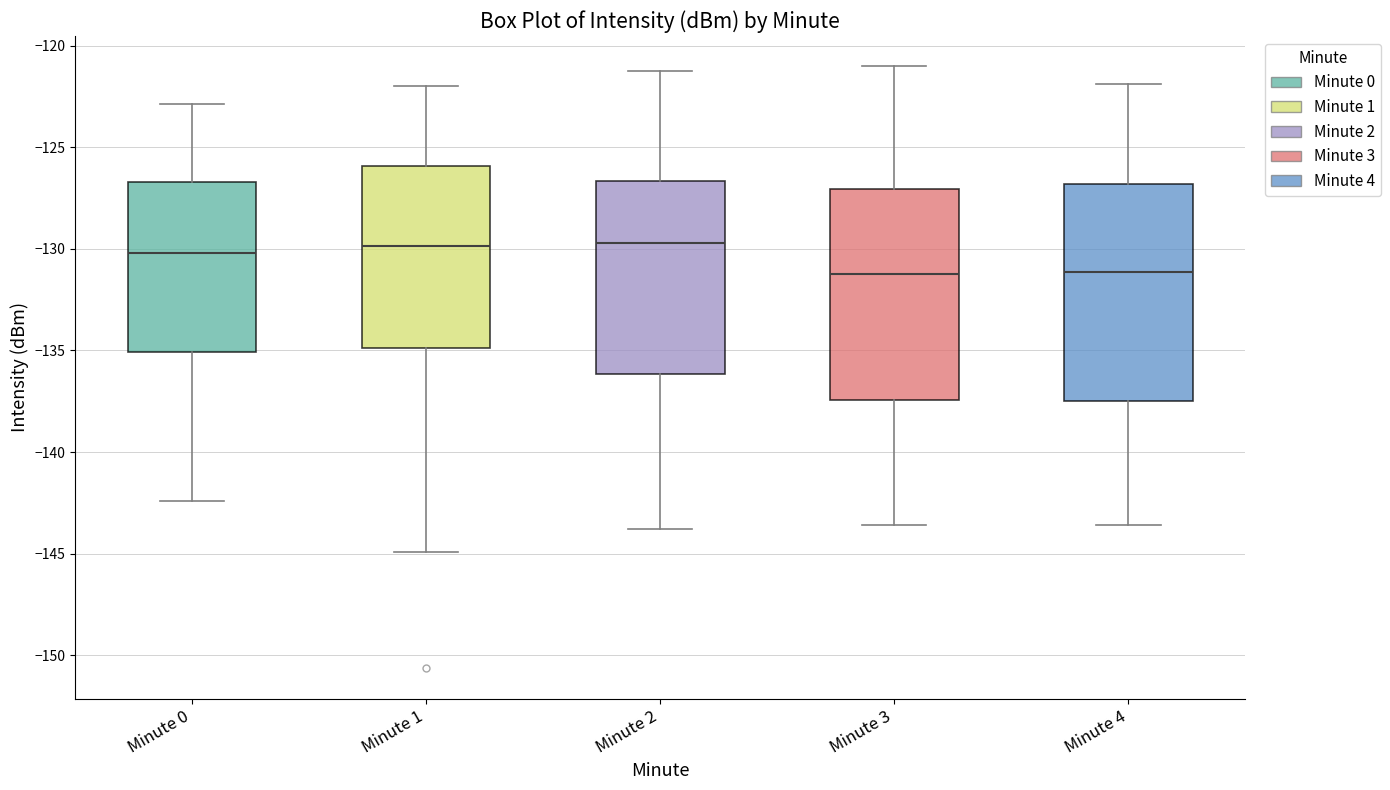

Reading left to right, read every box against the y-axis: the position of its median line, the range the box covers, and the ends of its whiskers. The values are not printed on the chart, so give them approximately, as read against the axis.

Minute 0: median -130.0, box -135.0 to -126.5, whiskers -142.5 to -123.0
Minute 1: median -130.0, box -135.0 to -126.0, whiskers -145.0 to -122.0
Minute 2: median -129.5, box -136.0 to -126.5, whiskers -144.0 to -121.0
Minute 3: median -131.0, box -137.5 to -127.0, whiskers -143.5 to -121.0
Minute 4: median -131.0, box -137.5 to -127.0, whiskers -143.5 to -122.0